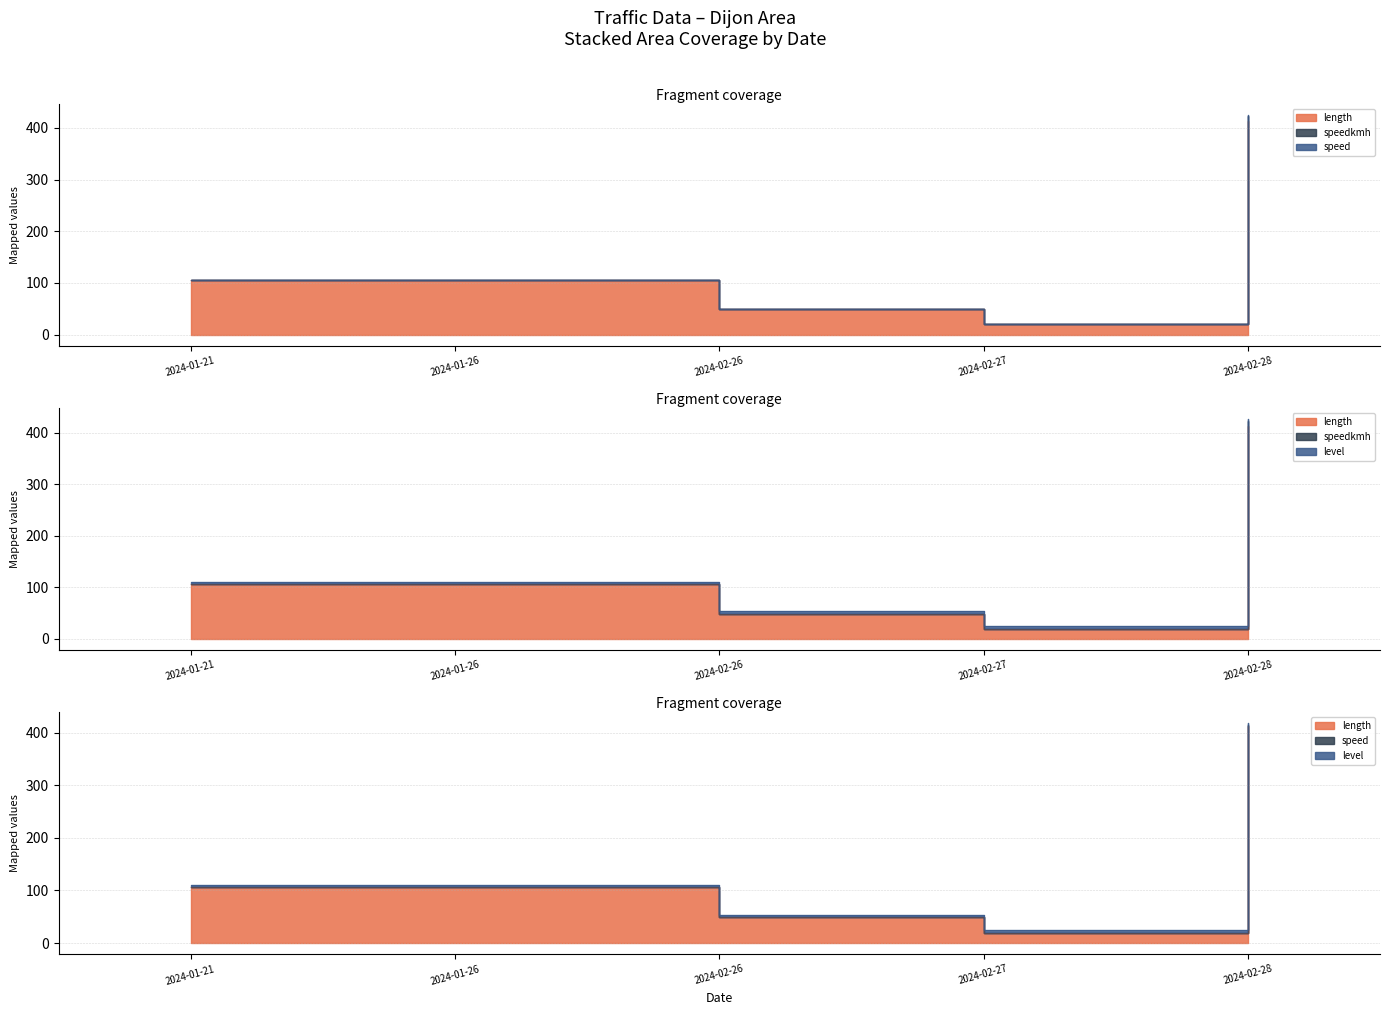

What position from the right is 2024-02-28?

1